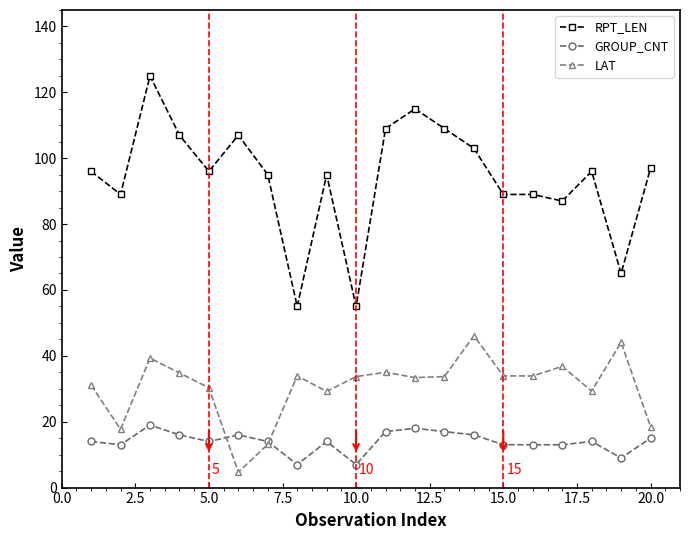

Rank the series by their maximum value, from highest to lowest.

RPT_LEN, LAT, GROUP_CNT